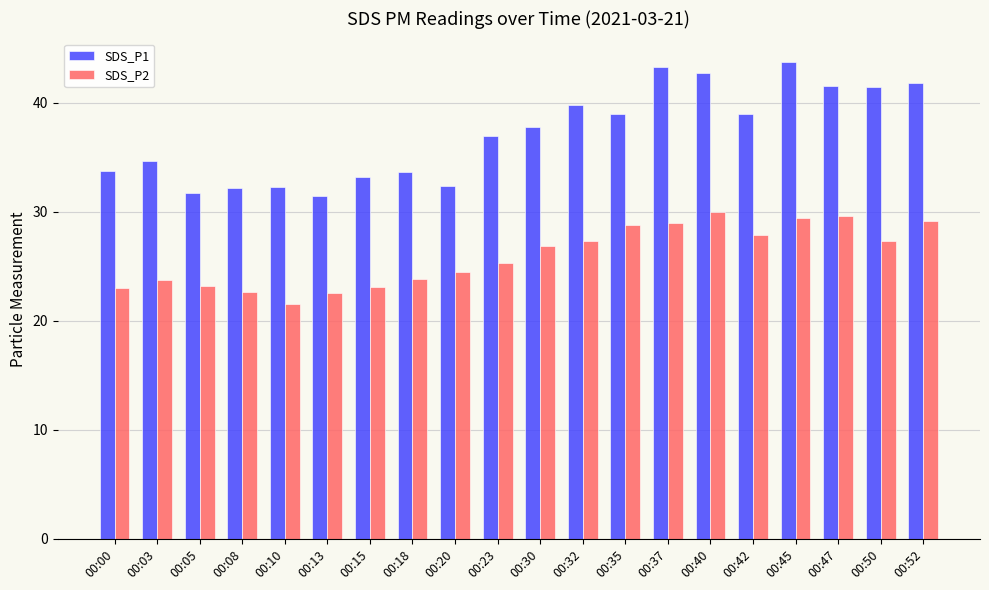

Which series has the largest range (max minus min)?

SDS_P1